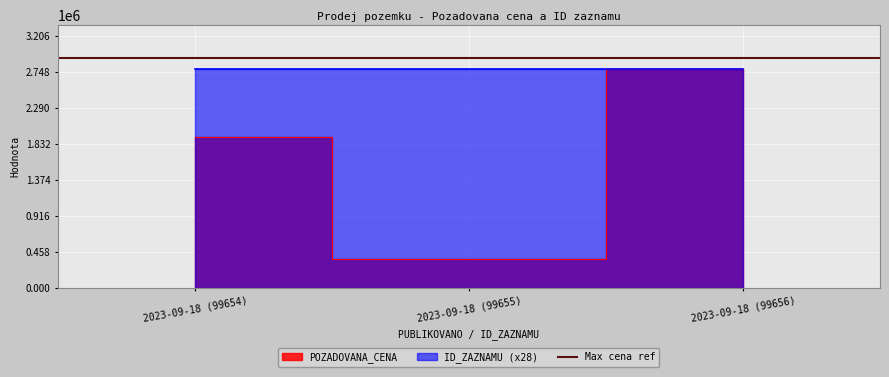

Between 2023-09-18 (99654) and 2023-09-18 (99656), which is larger?

2023-09-18 (99656)